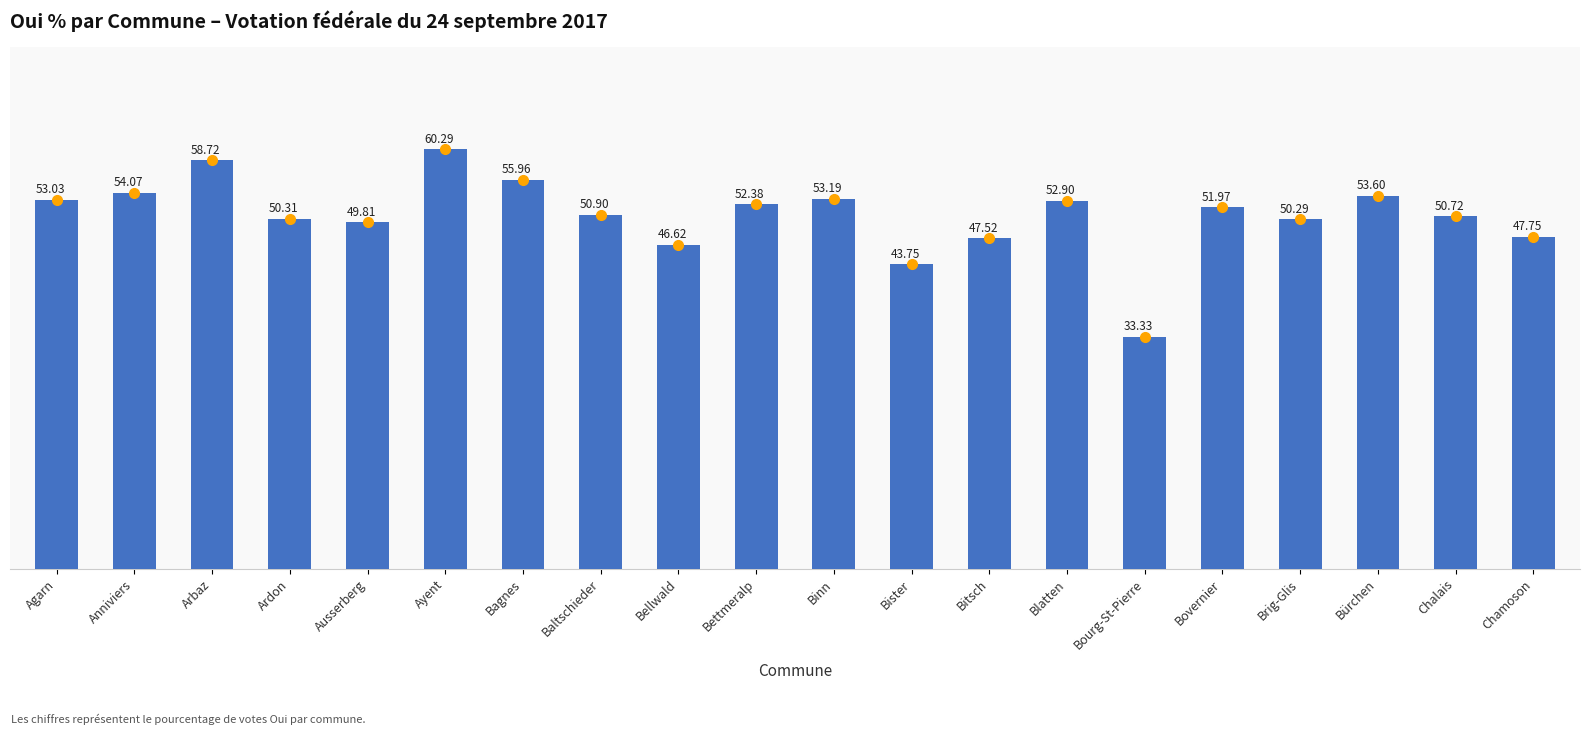

How many distinct data groups are displayed?

1